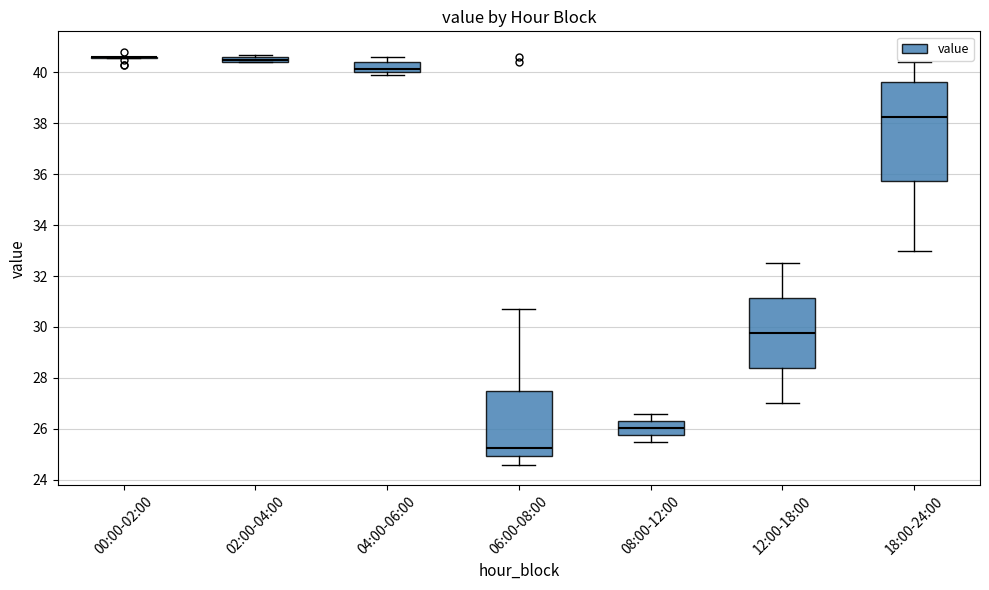

Where is the lower edge of the box for 04:00-06:00 on the y-axis? The values are not printed on the chart, so give them approximately, as read against the axis.

40.0